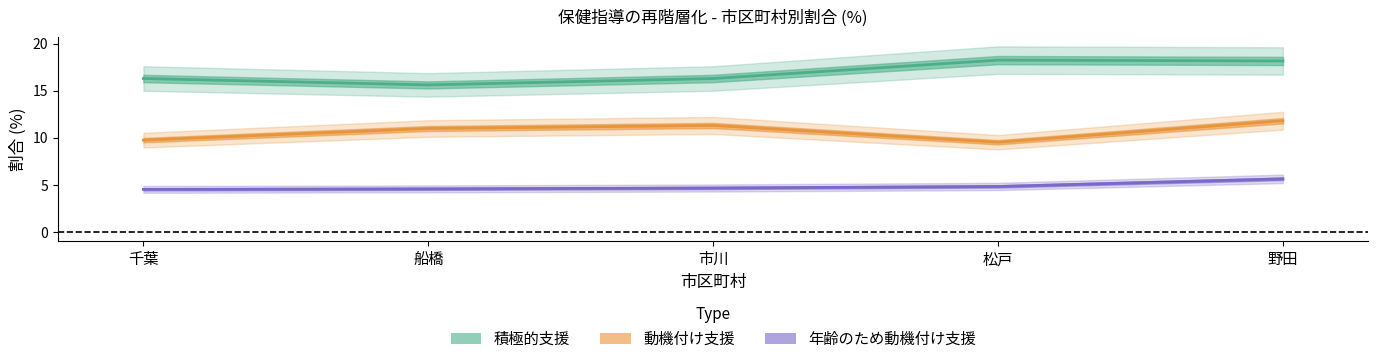

True or false: 動機付け支援 and 年齢のため動機付け支援 intersect in this chart.

False